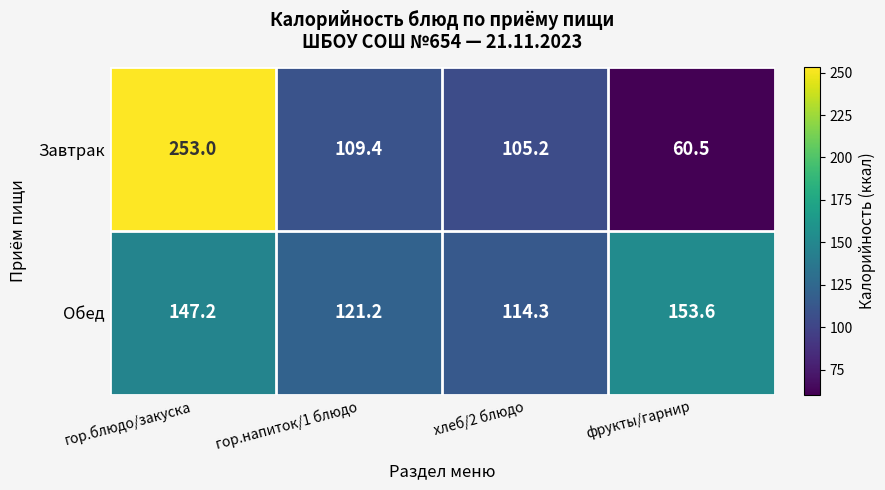

At which label does Обед reach its minimum?

хлеб/2 блюдо